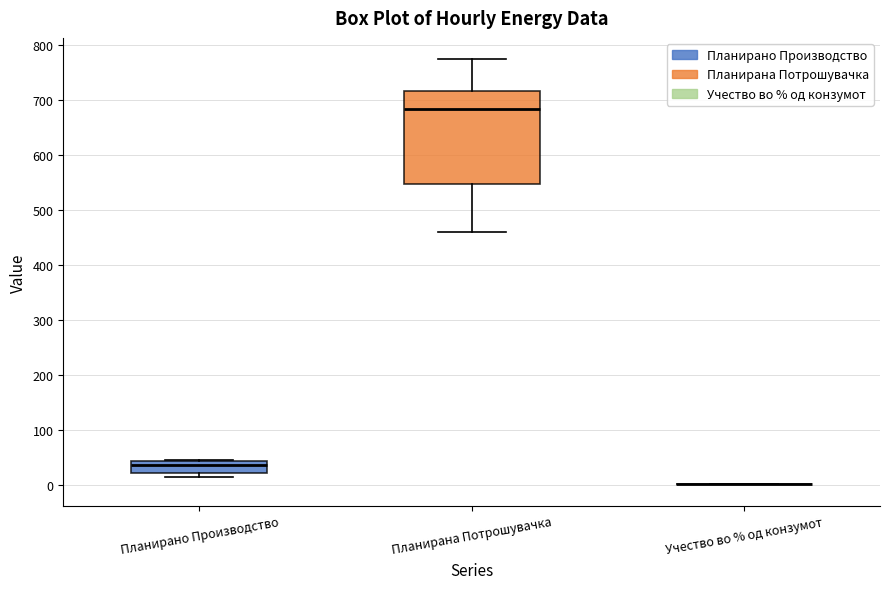

Reading left to right, read every box against the y-axis: the position of its median line, the range the box covers, and the ends of its whiskers. The values are not printed on the chart, so give them approximately, as read against the axis.

Планирано Производство: median 40 (just below the box's upper edge), box 20 to 40, whiskers 10 to 40
Планирана Потрошувачка: median 680, box 550 to 720, whiskers 460 to 770
Учество во % од конзумот: box collapsed to a line at 0, whiskers 0 to 0